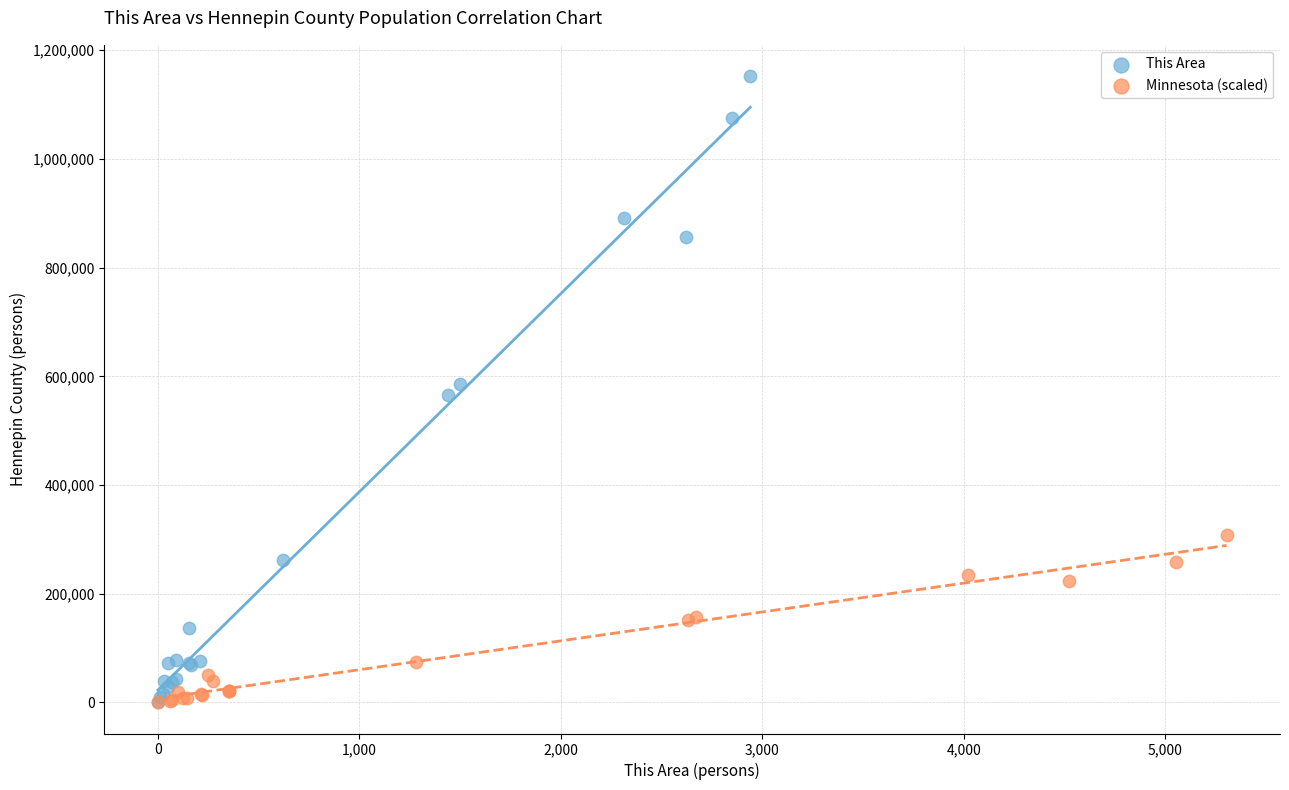

What are all the series names shown in the legend?

This Area, Minnesota (scaled)